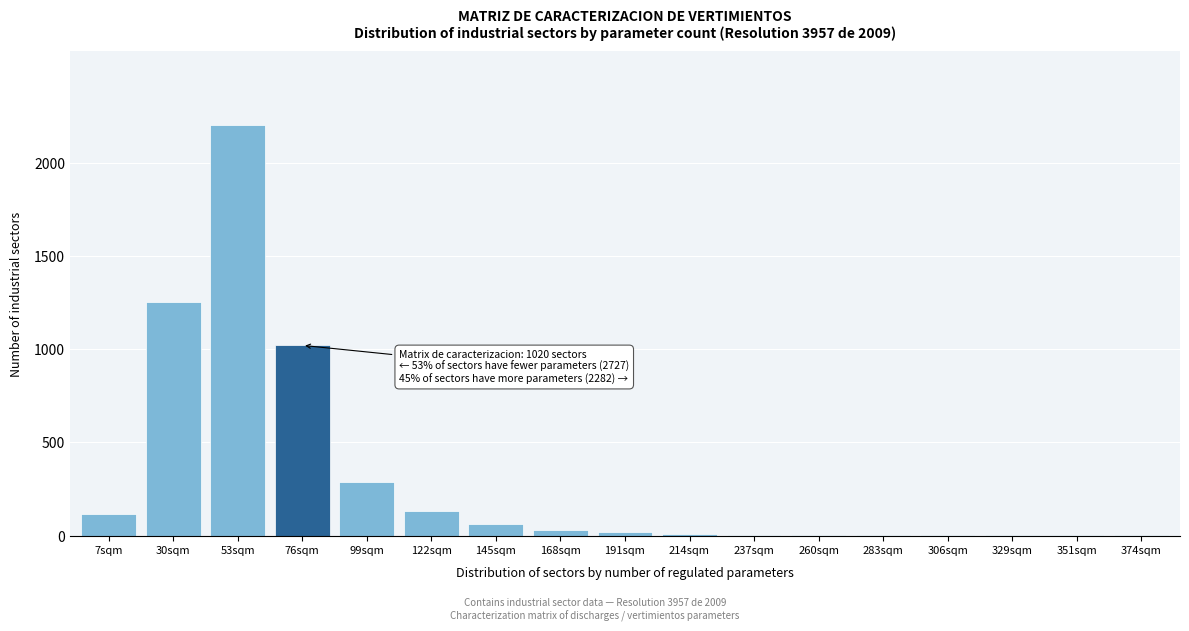

What is the sum of all values?

5141